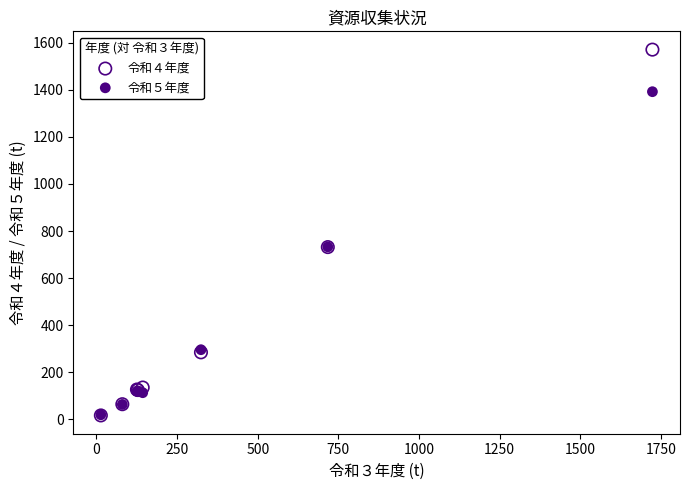

Which series has the largest Y range (max minus min)?

令和４年度